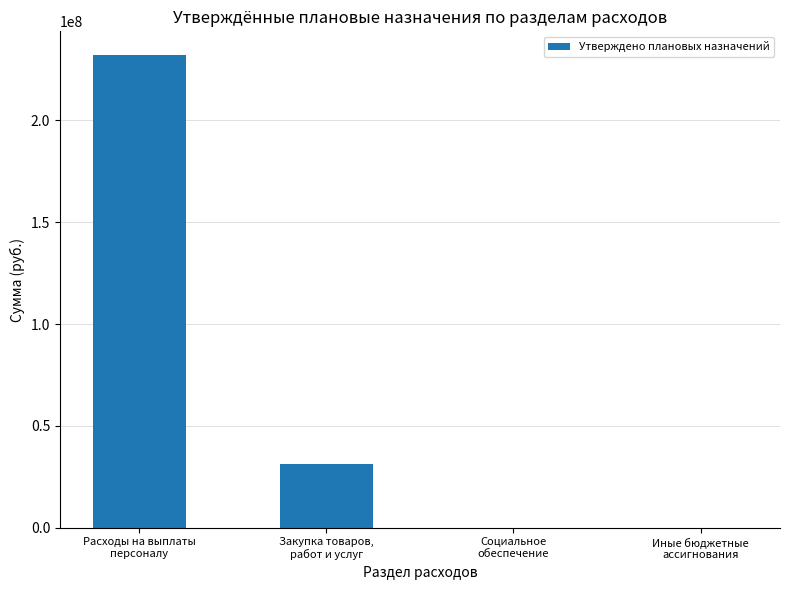

Does the chart contain stacked bars?

No